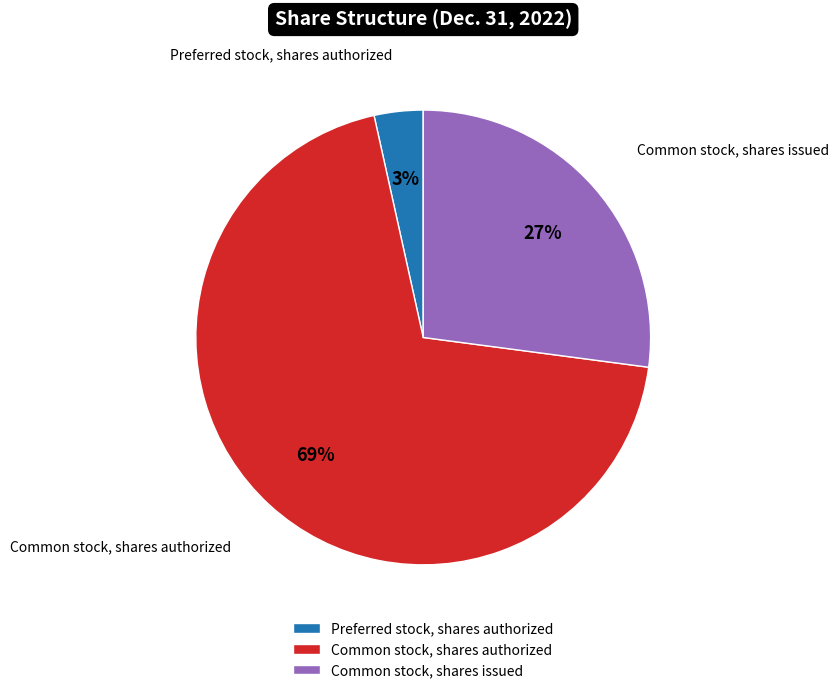

To the nearest percent, what is the combined percentage of Common stock, shares issued and Common stock, shares authorized?

97%